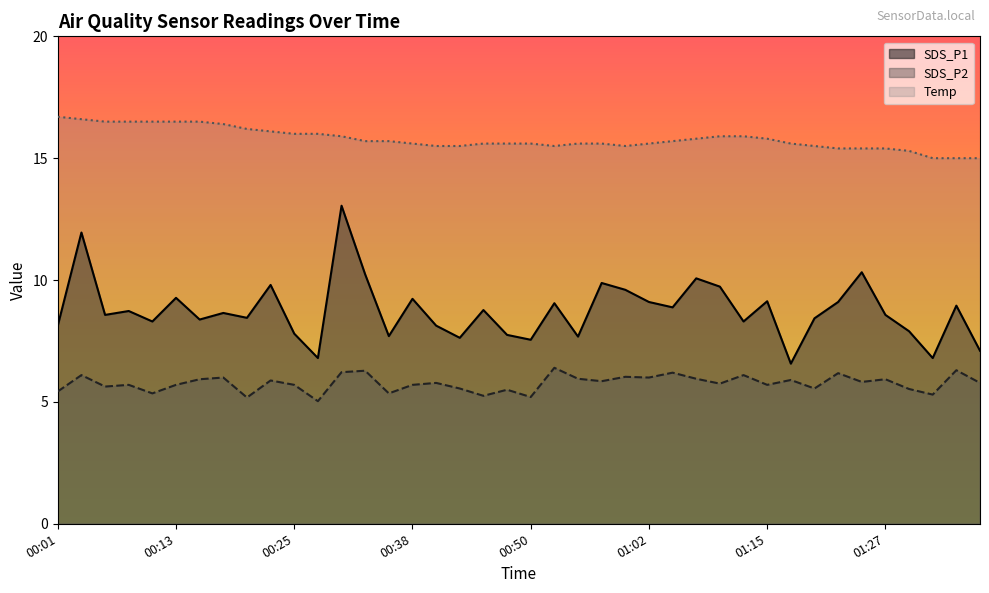

True or false: Temp and SDS_P2 intersect in this chart.

False